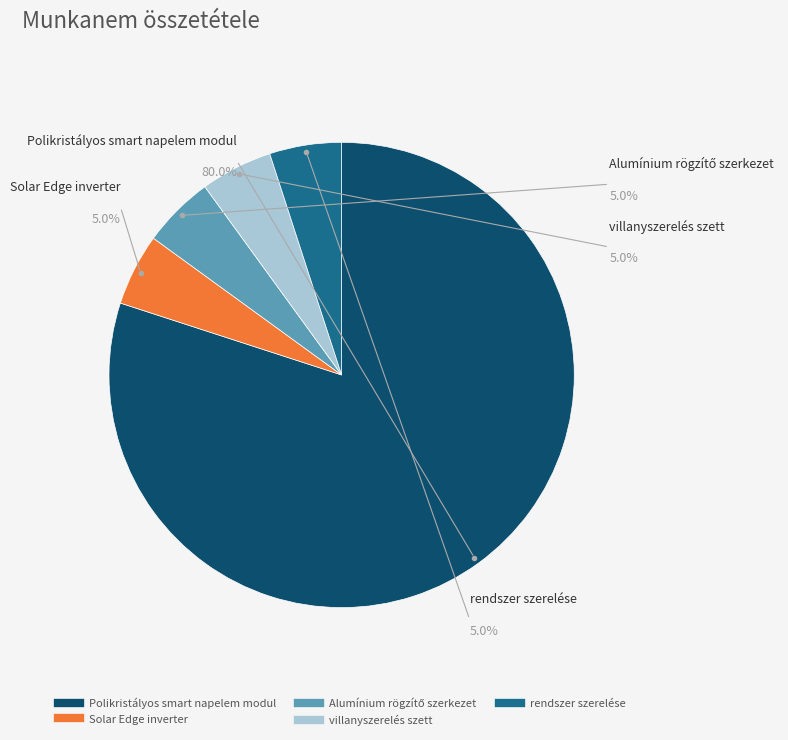

True or false: Solar Edge inverter accounts for 14% of the total.

False